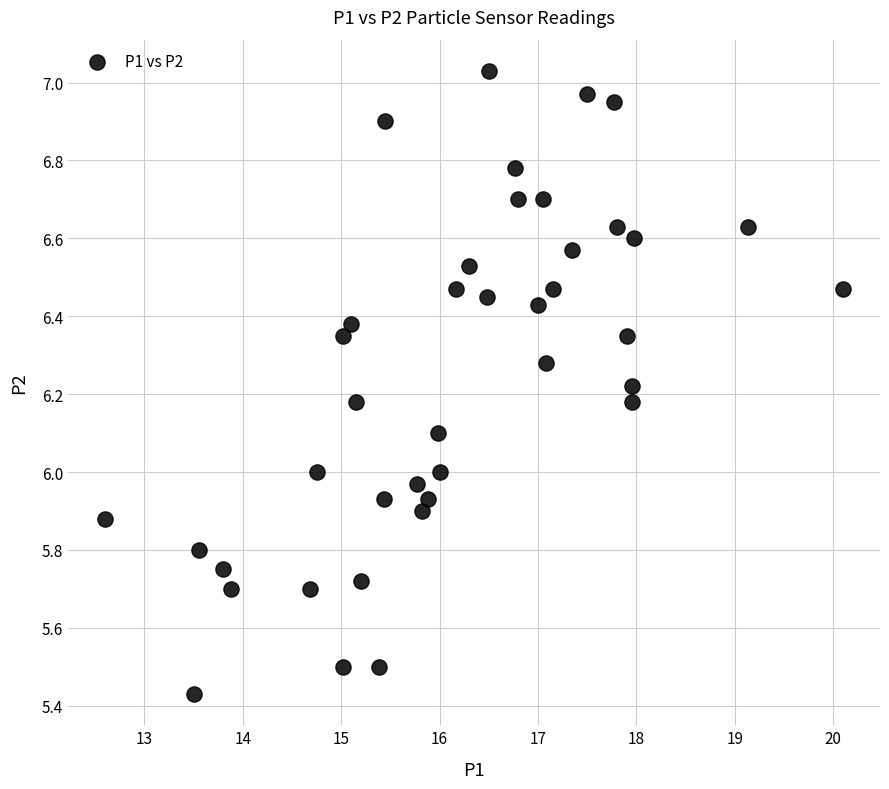

What is the range of X values (max minus min)?

7.5